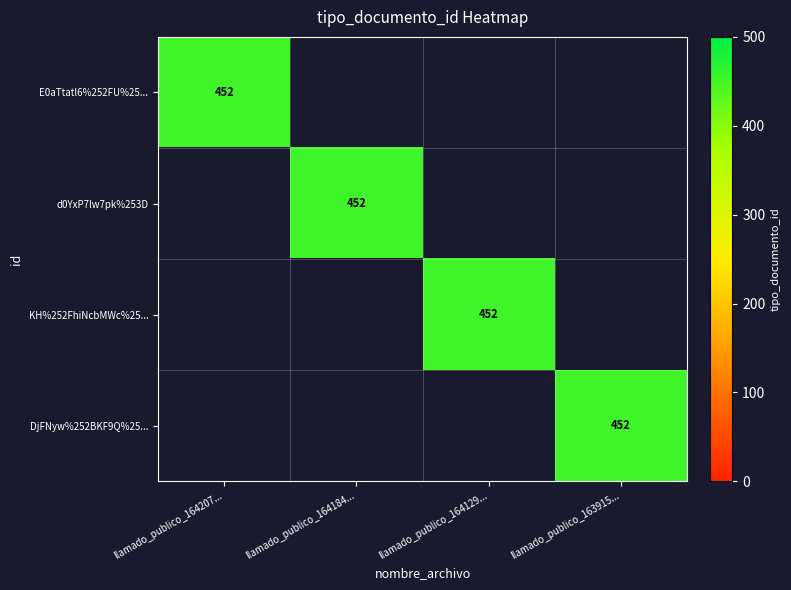

What is the difference between the highest and lowest values at llamado_publico_164184...?

452